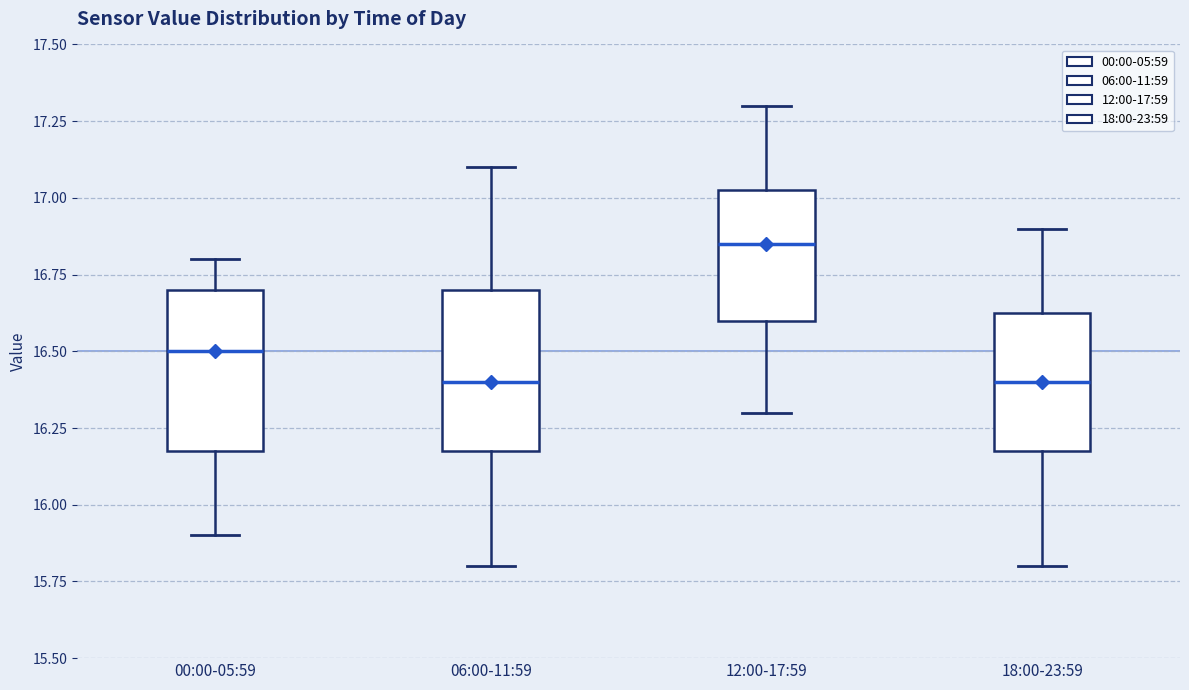

Reading left to right, read every box against the y-axis: the position of its median line, the range the box covers, and the ends of its whiskers. The values are not printed on the chart, so give them approximately, as read against the axis.

00:00-05:59: median 16.50, box 16.20 to 16.70, whiskers 15.90 to 16.80
06:00-11:59: median 16.40, box 16.20 to 16.70, whiskers 15.80 to 17.10
12:00-17:59: median 16.85, box 16.60 to 17.05, whiskers 16.30 to 17.30
18:00-23:59: median 16.40, box 16.20 to 16.65, whiskers 15.80 to 16.90